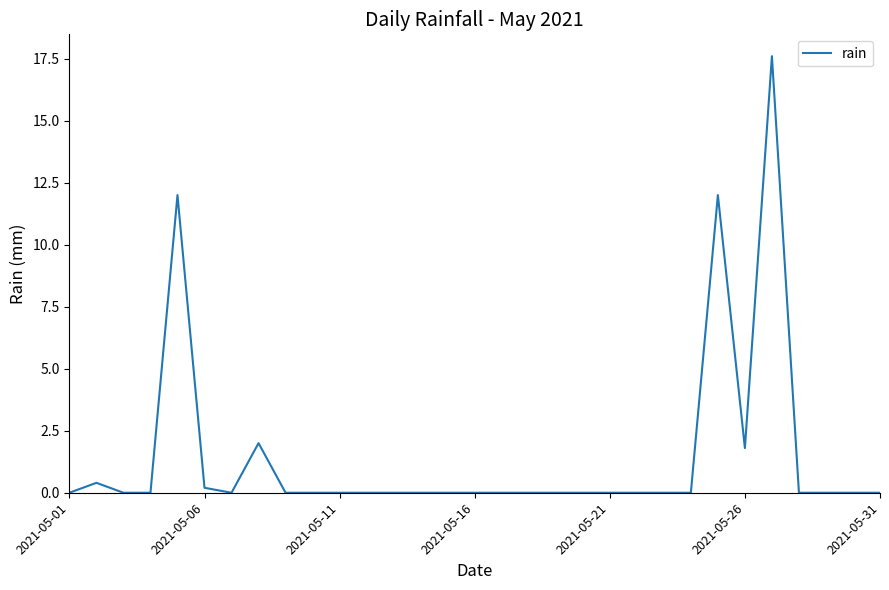

What is the difference between the maximum and minimum values?

17.6